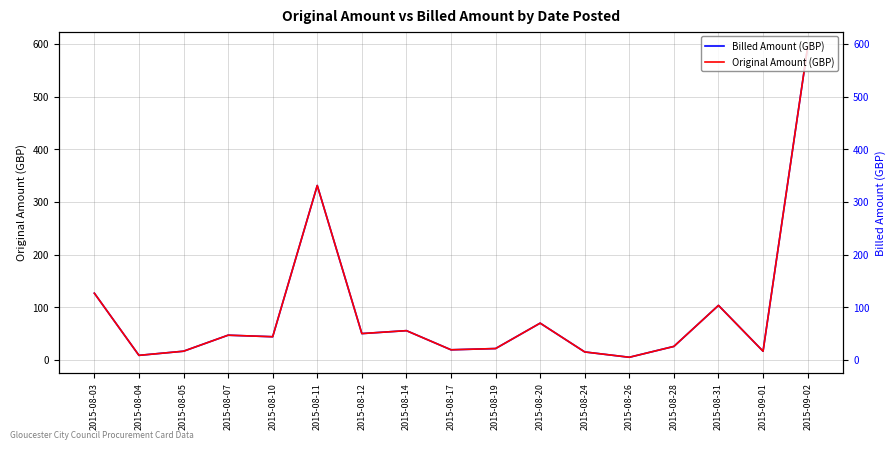

Reading right to left, list all the values displayed in this chart.

Billed Amount (GBP): 594.0	16.5	103.5	25.6	5.0	15.1	69.8	21.6	19.2	55.5	50.0	331.2	44.0	46.9	16.5	8.6	126.7
Original Amount (GBP): 594.0	16.5	103.5	25.6	5.0	15.1	69.8	21.6	19.2	55.5	50.0	331.2	44.0	46.9	16.5	8.6	126.7